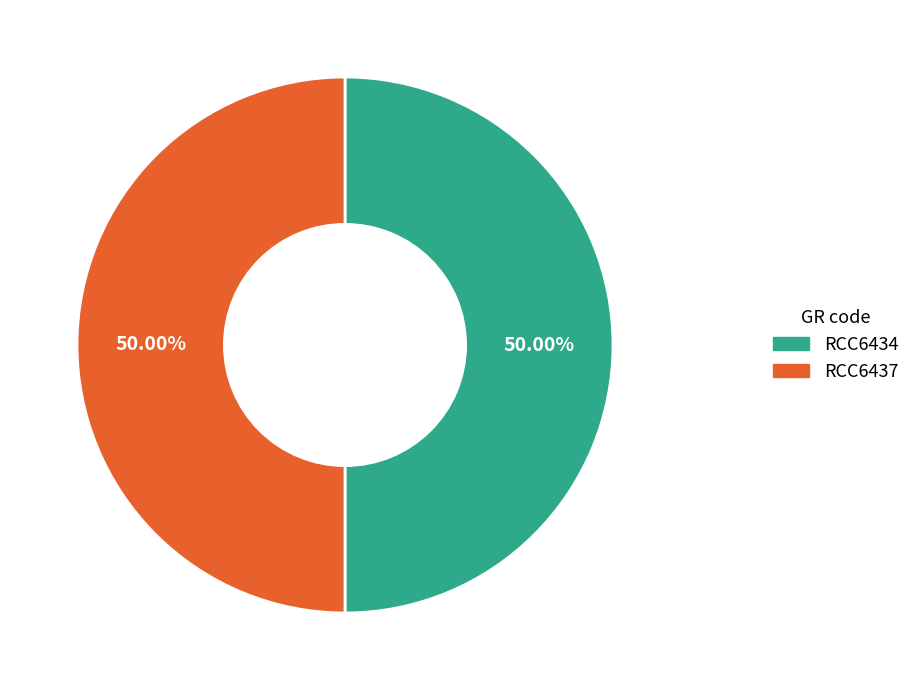

What is the ratio of the value at RCC6434 to the value at RCC6437?

1.0